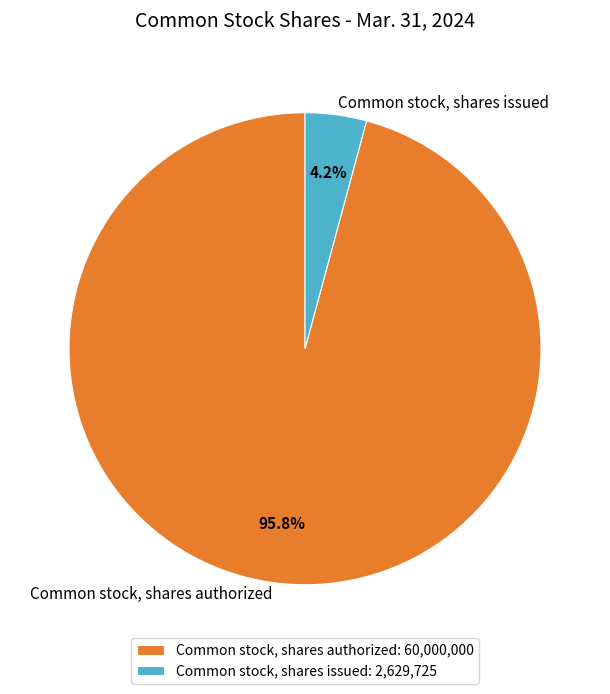

True or false: Common stock, shares authorized accounts for 96% of the total.

True